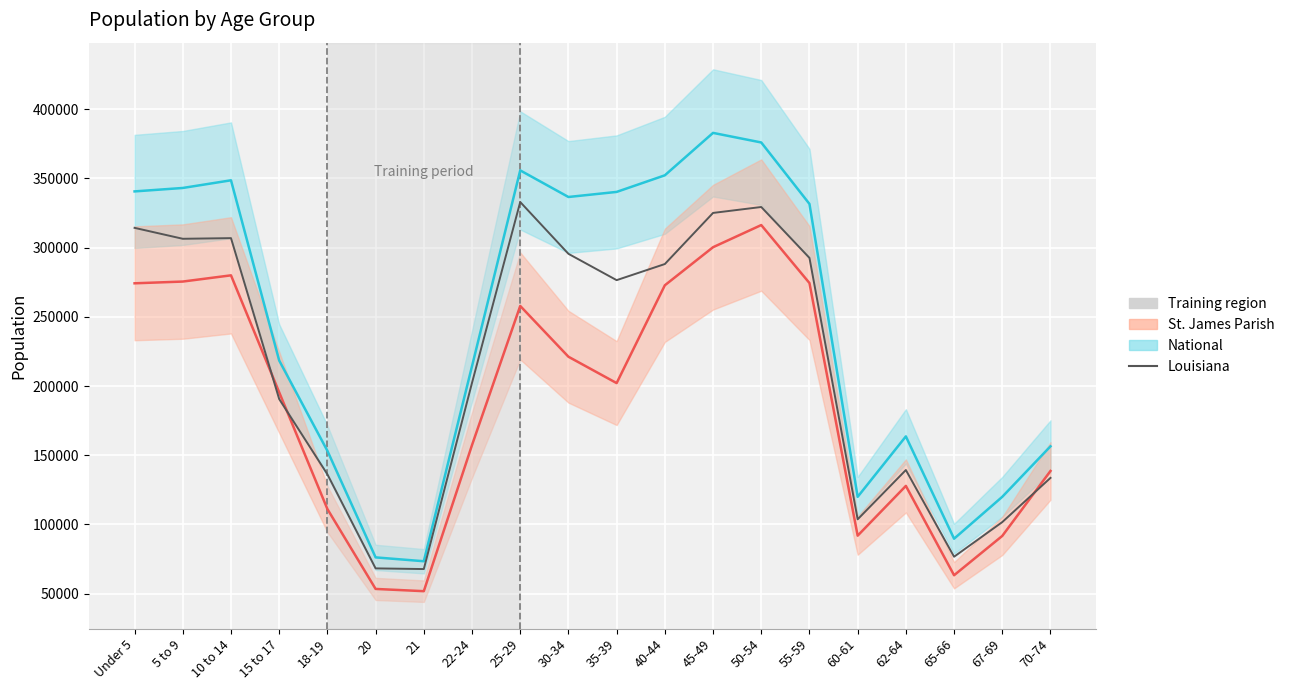

How many interior local peaks does the St. James Parish (scaled) series have?

4